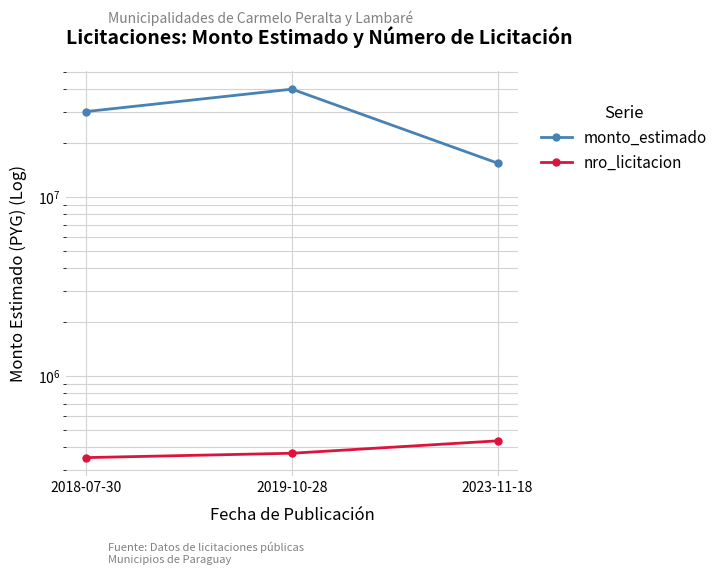

Which series has the largest range (max minus min)?

monto_estimado